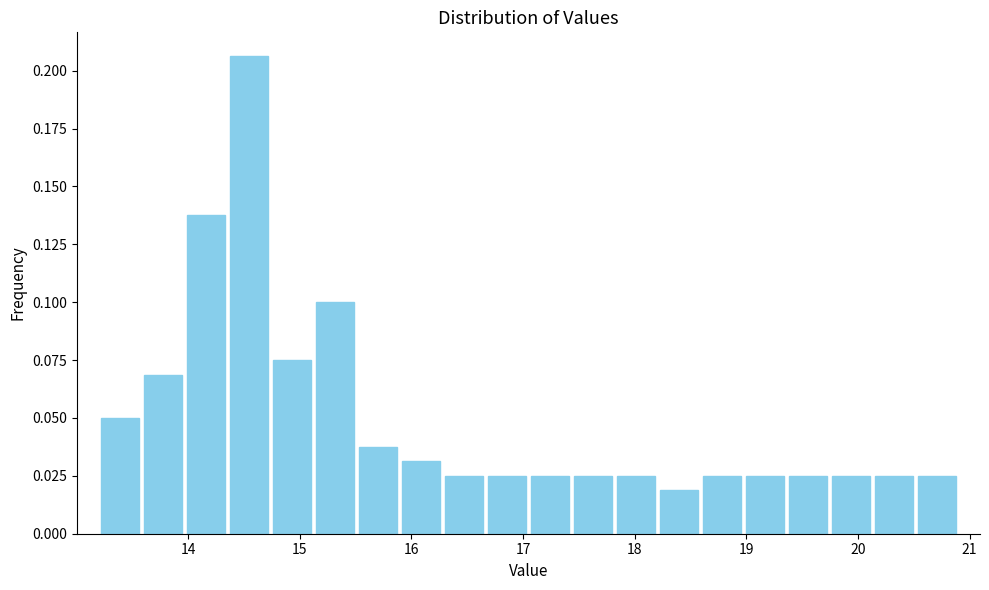

Read against the x-axis, roughly where is the centre of the tallest bar?

14.5